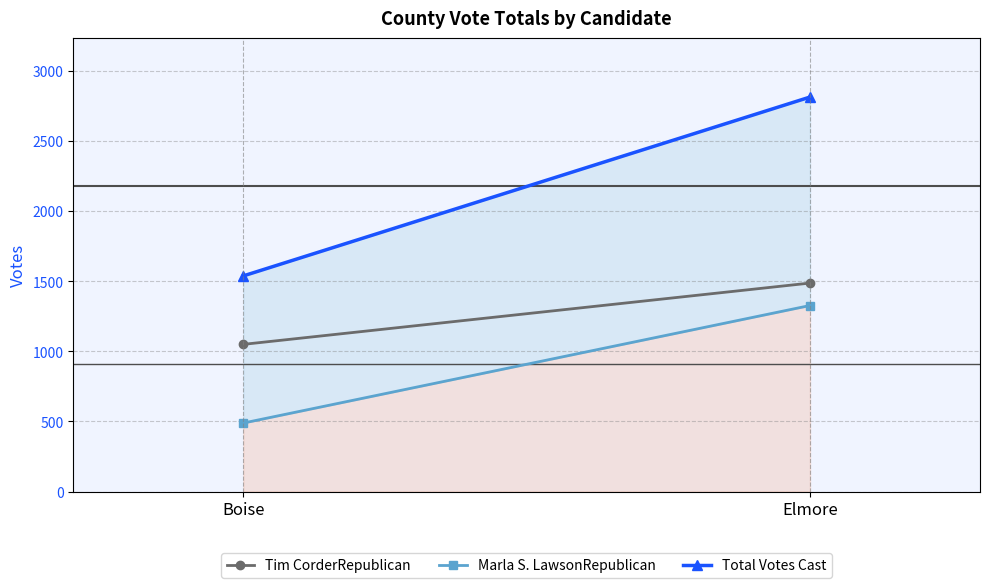

At how many categories does at least one series exceed 1541?

1